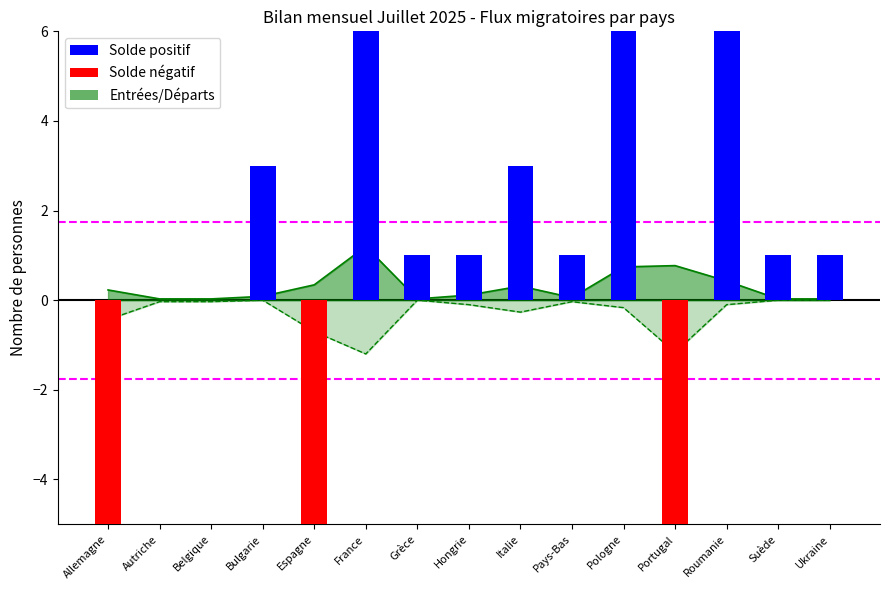

At which label is Total entrées closest to 21?

Pologne